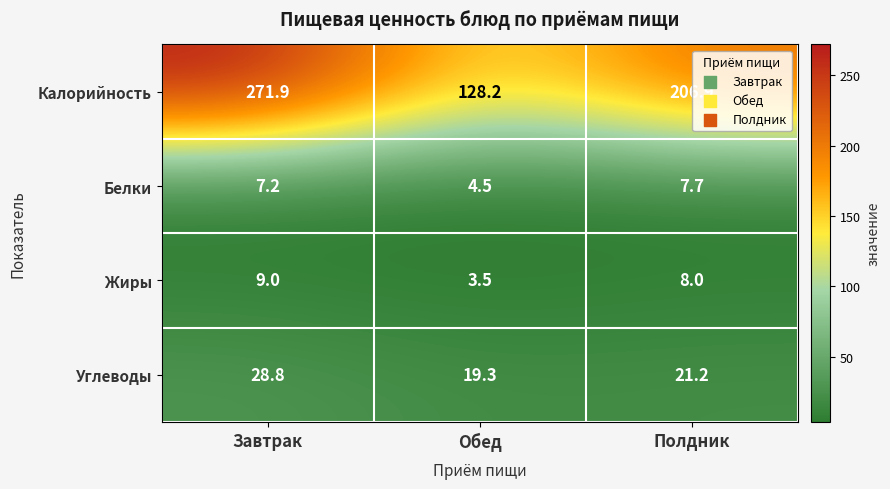

Reading left to right, transcribe all the data shown in this chart.

Калорийность: 271.9	128.2	206.9
Белки: 7.2	4.5	7.7
Жиры: 9.0	3.5	8.0
Углеводы: 28.8	19.3	21.2